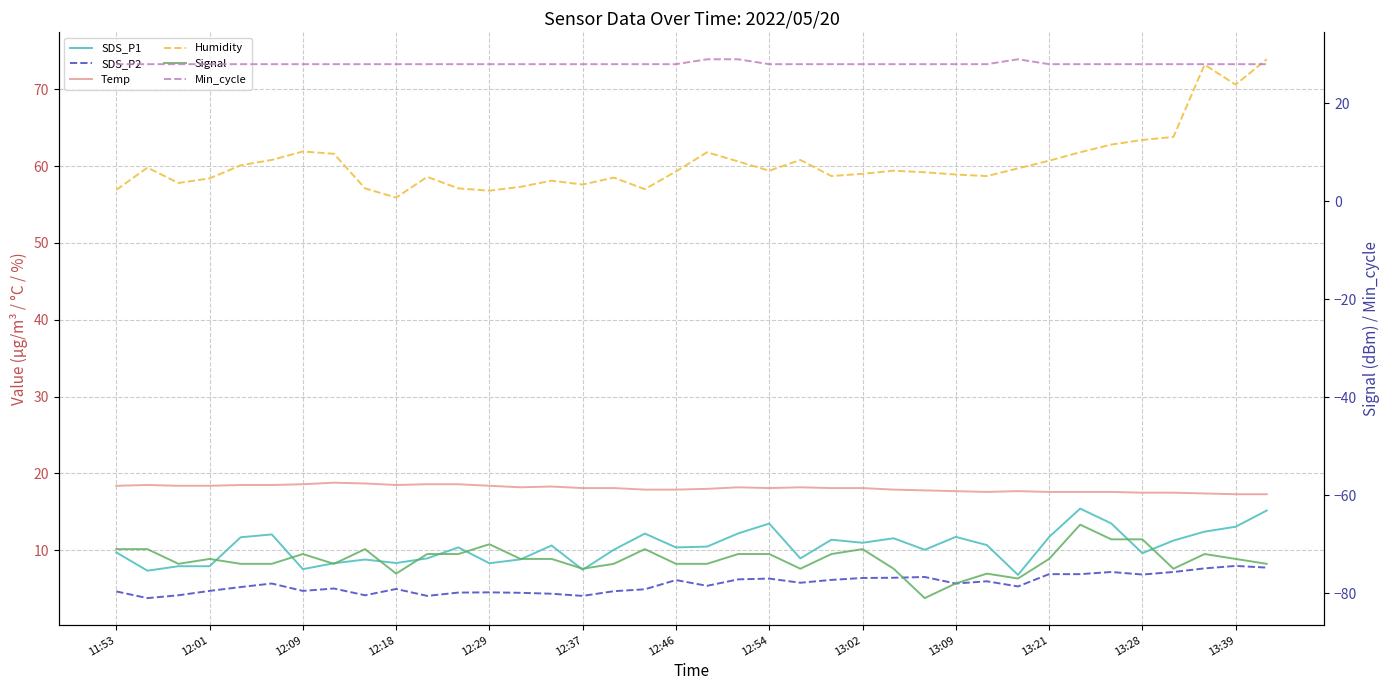

Which series has the widest spread of values?

Humidity